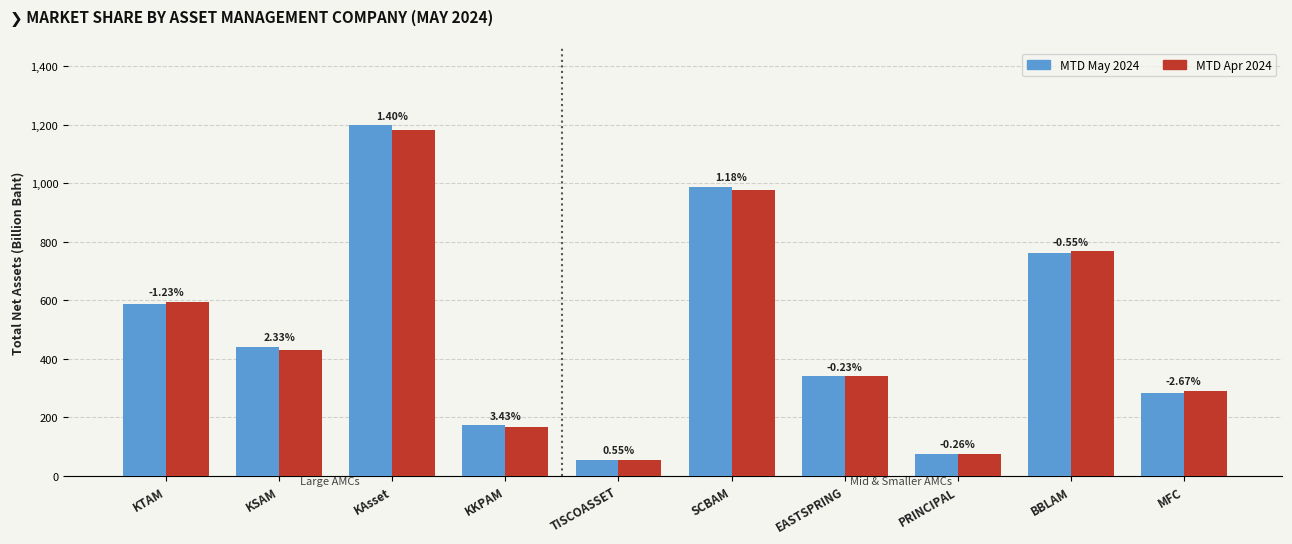

Are the bars grouped side by side (vs. stacked)?

Yes